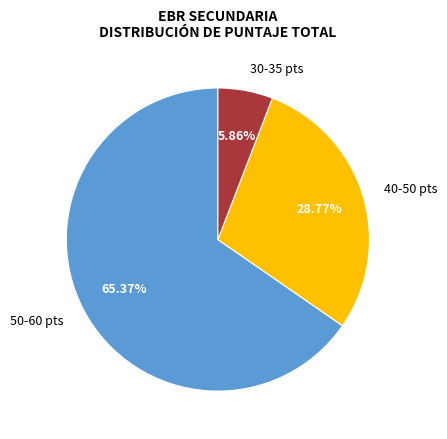

Combined, do 30-35 pts and 50-60 pts account for over 50%?

Yes